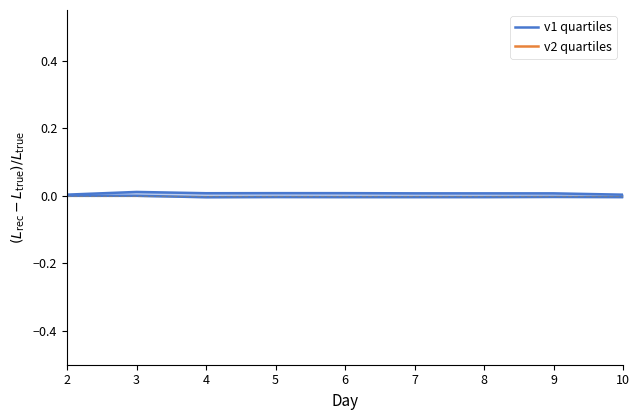

Rank the categories by v1 quartiles value from lowest to highest.

4, 6, 7, 8, 10, 5, 9, 2, 3